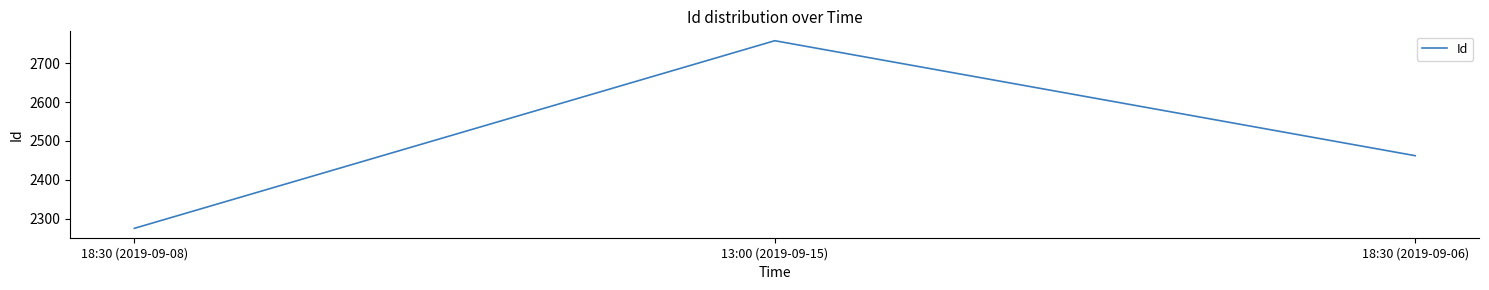

What is the smallest value displayed?

2275